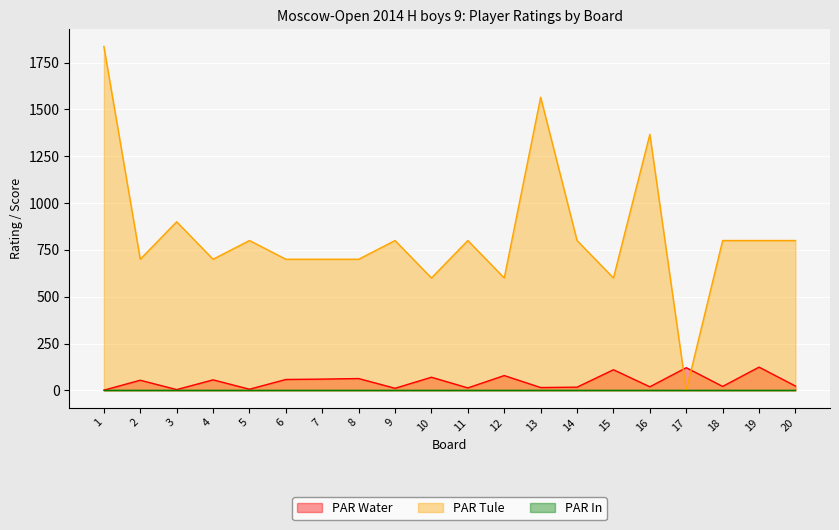

What is the difference between the maximum and second lowest values in the PAR Tule series?

1236